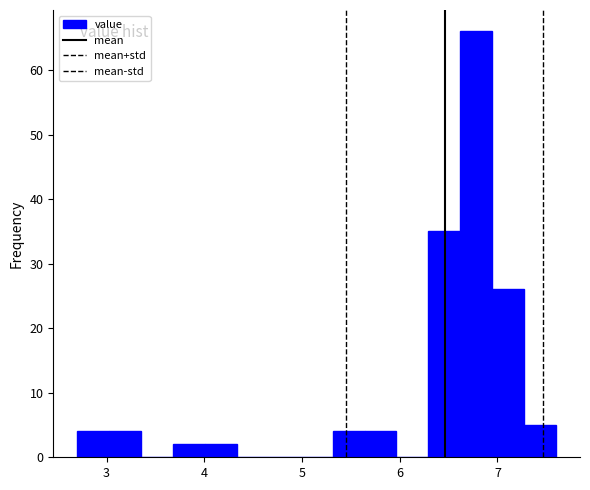

Around what value on the x-axis is the tallest bar? Give the approximate position of its centre, as read against the axis.

6.8